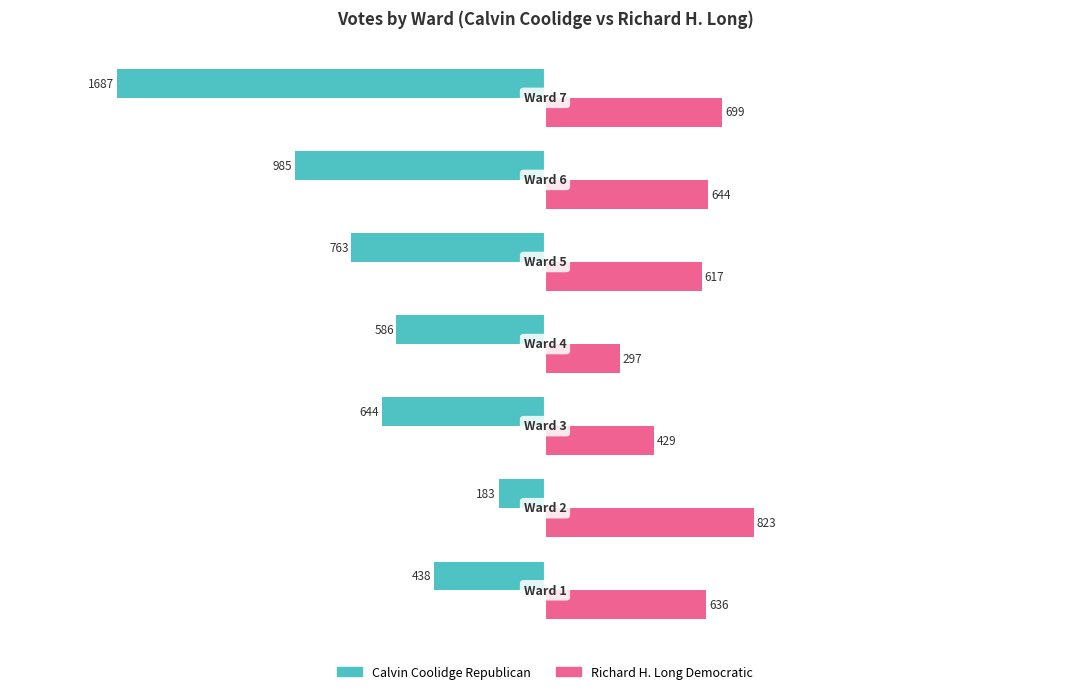

Which series has the largest total across all categories?

Richard H. Long Democratic